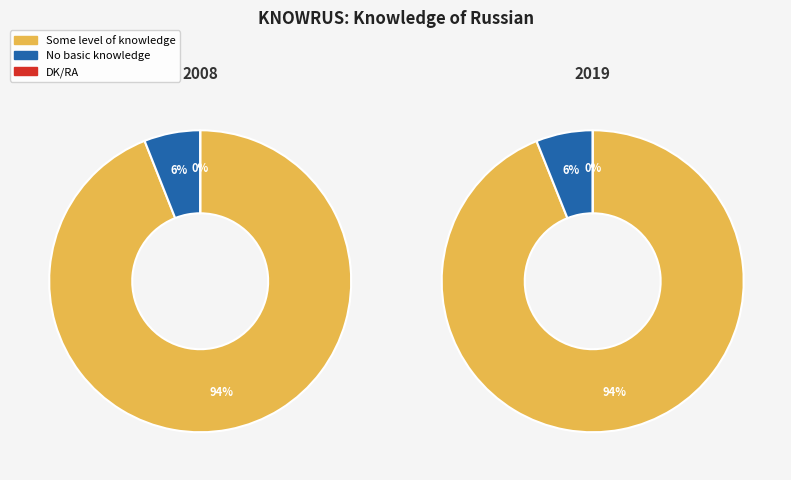

True or false: 2013 accounts for 1% of the total.

False